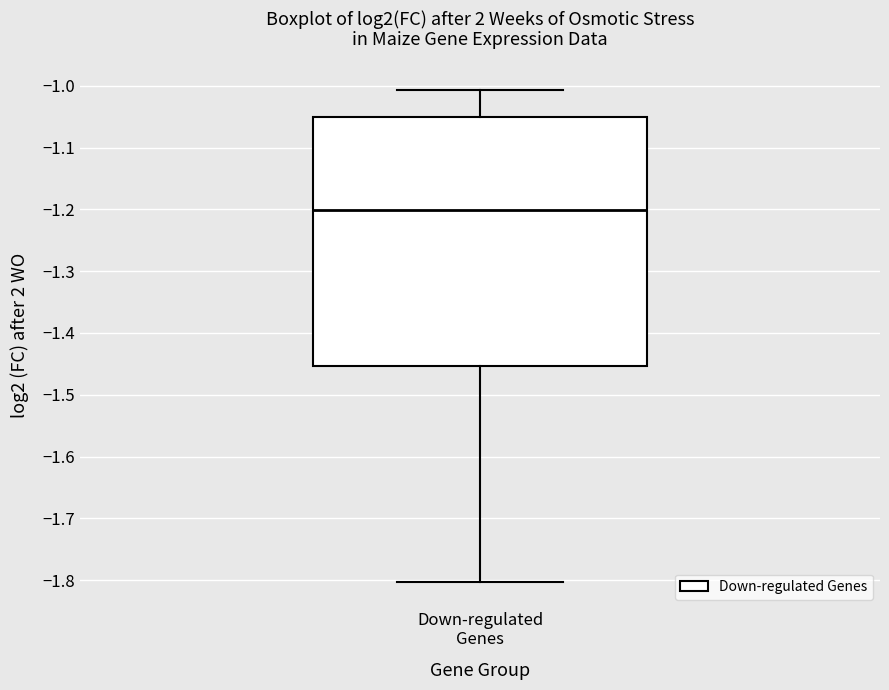

Read this box plot against the y-axis: the position of the median line, the range covered by the box, and the ends of both whiskers. The values are not printed on the chart, so give them approximately, as read against the axis.

median -1.20, box -1.45 to -1.05, whiskers -1.80 to -1.01